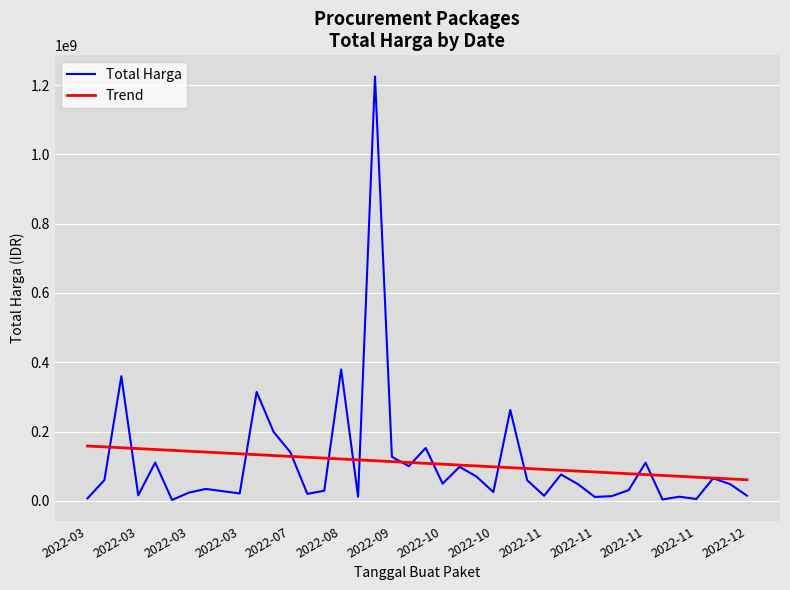

What is the smallest value displayed?

2395750.0